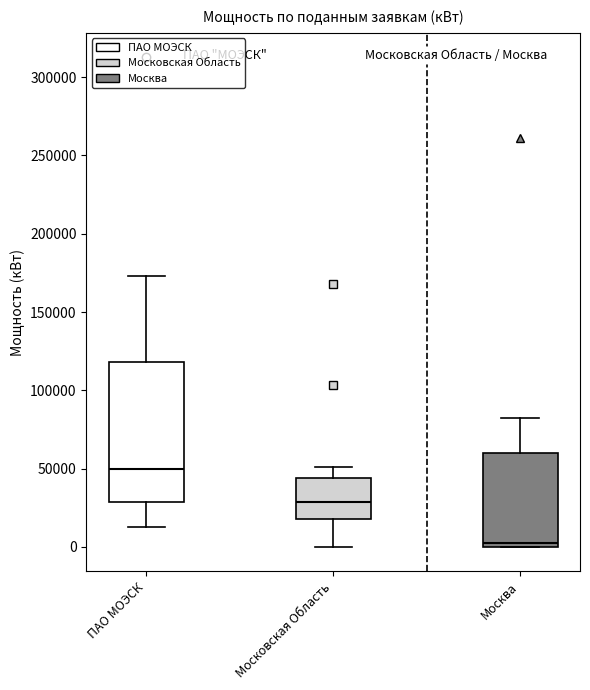

Which box is the tallest, from its lower edge to its upper edge?

ПАО МОЭСК